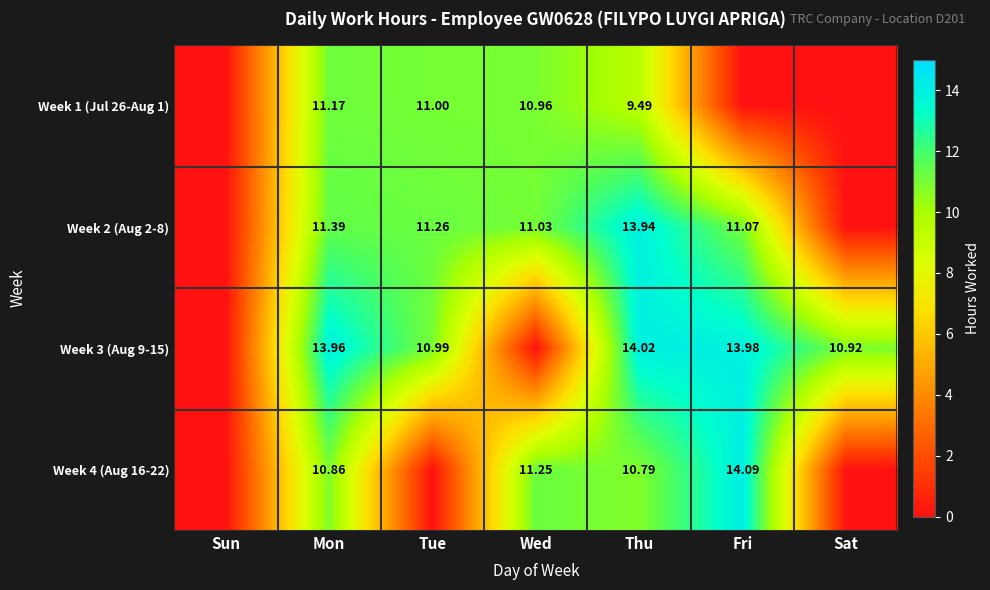

Is the value of Week 1 (Jul 26-Aug 1) at Wed greater than the value of Week 4 (Aug 16-22) at Fri?

No